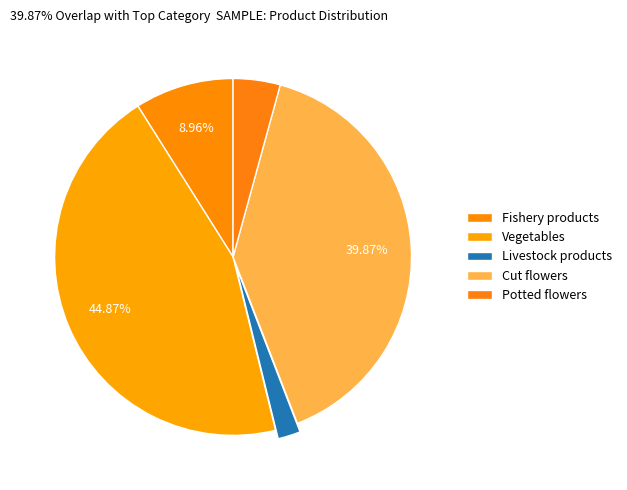

How many slices are in this pie chart?

5